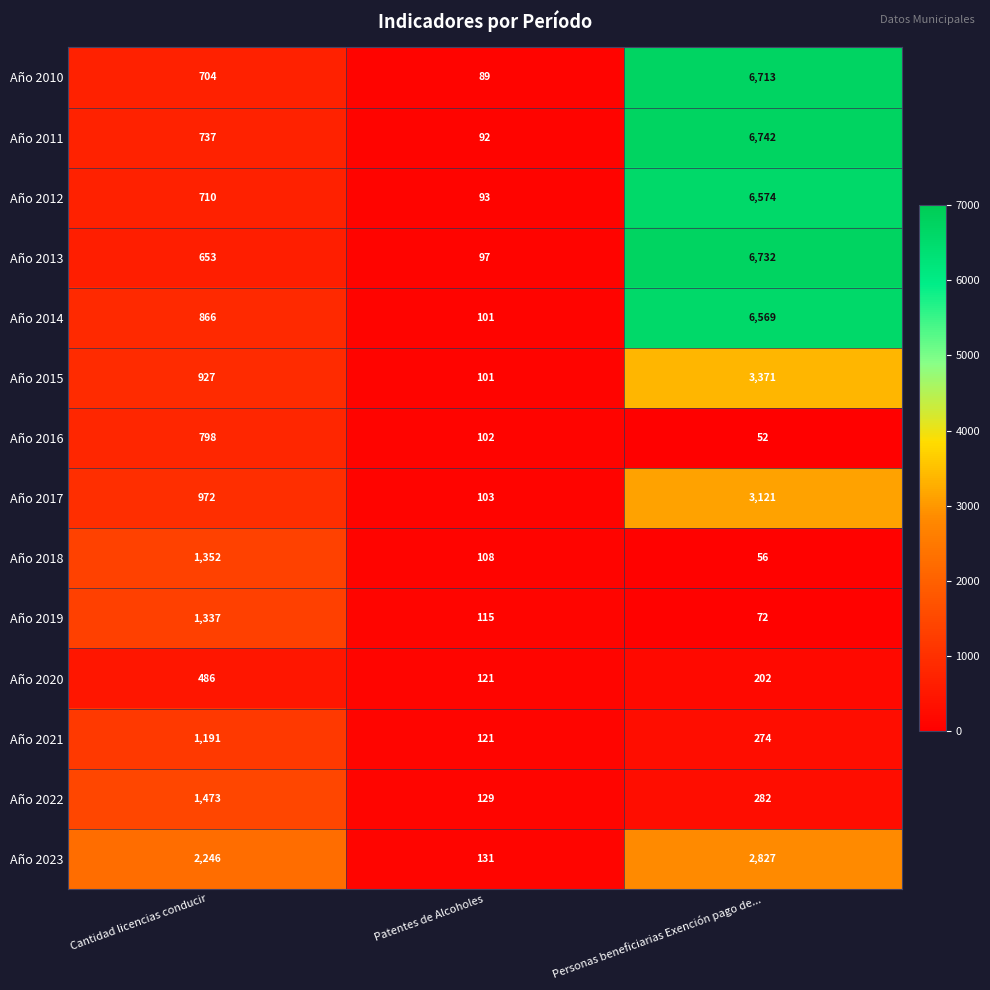

The Año 2011 series shows 6742 at Personas beneficiarias Exención pago de.... True or false?

True